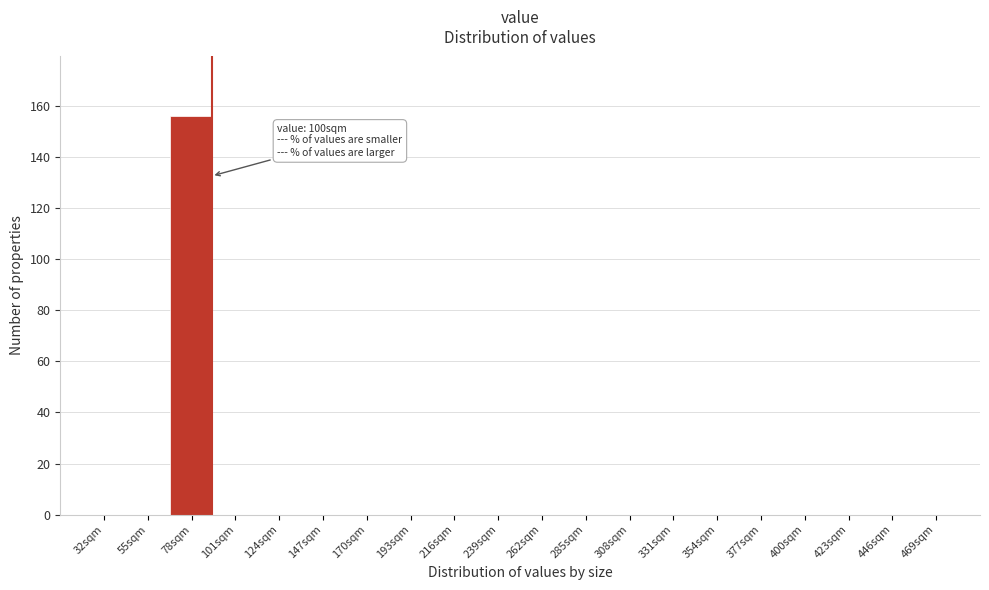

Reading right to left, what are all the values shown in this chart?

469sqm=0	446sqm=0	423sqm=0	400sqm=0	377sqm=0	354sqm=0	331sqm=0	308sqm=0	285sqm=0	262sqm=0	239sqm=0	216sqm=0	193sqm=0	170sqm=0	147sqm=0	124sqm=0	101sqm=0	78sqm=156	55sqm=0	32sqm=0